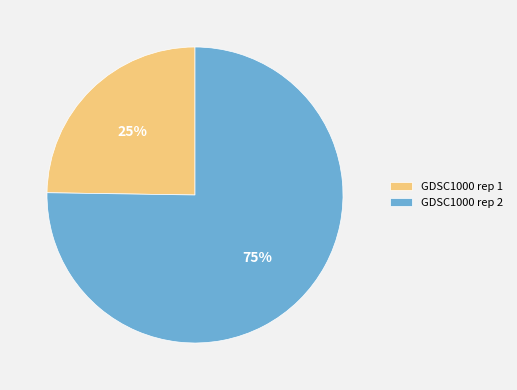

Is it true that GDSC1000 rep 1 is 15% of the pie?

False